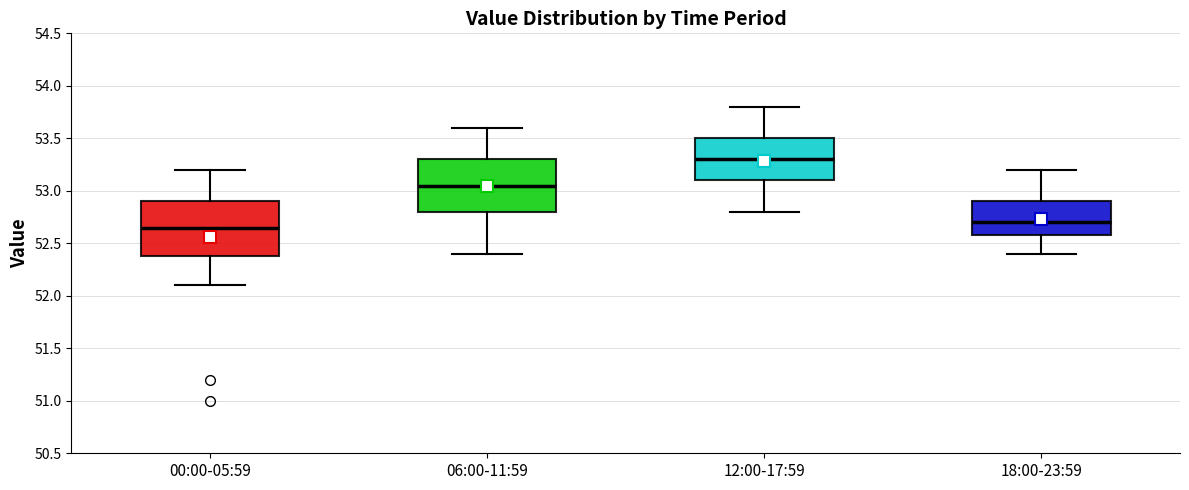

Reading left to right, read every box against the y-axis: the position of its median line, the range the box covers, and the ends of its whiskers. The values are not printed on the chart, so give them approximately, as read against the axis.

00:00-05:59: median 52.65, box 52.40 to 52.90, whiskers 52.10 to 53.20
06:00-11:59: median 53.05, box 52.80 to 53.30, whiskers 52.40 to 53.60
12:00-17:59: median 53.30, box 53.10 to 53.50, whiskers 52.80 to 53.80
18:00-23:59: median 52.70, box 52.60 to 52.90, whiskers 52.40 to 53.20